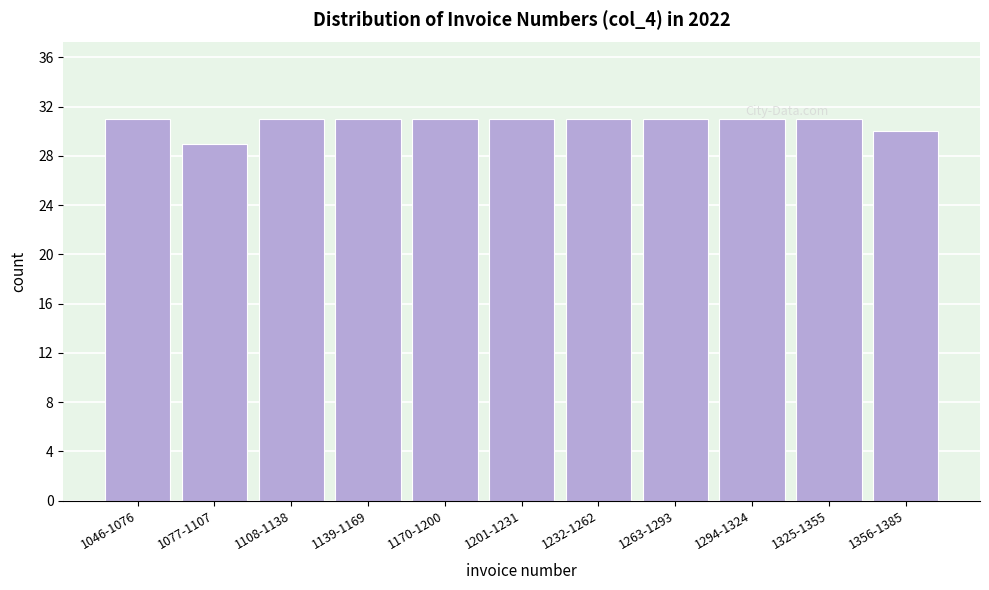

Reading left to right, extract all data points from this chart.

31	29	31	31	31	31	31	31	31	31	30